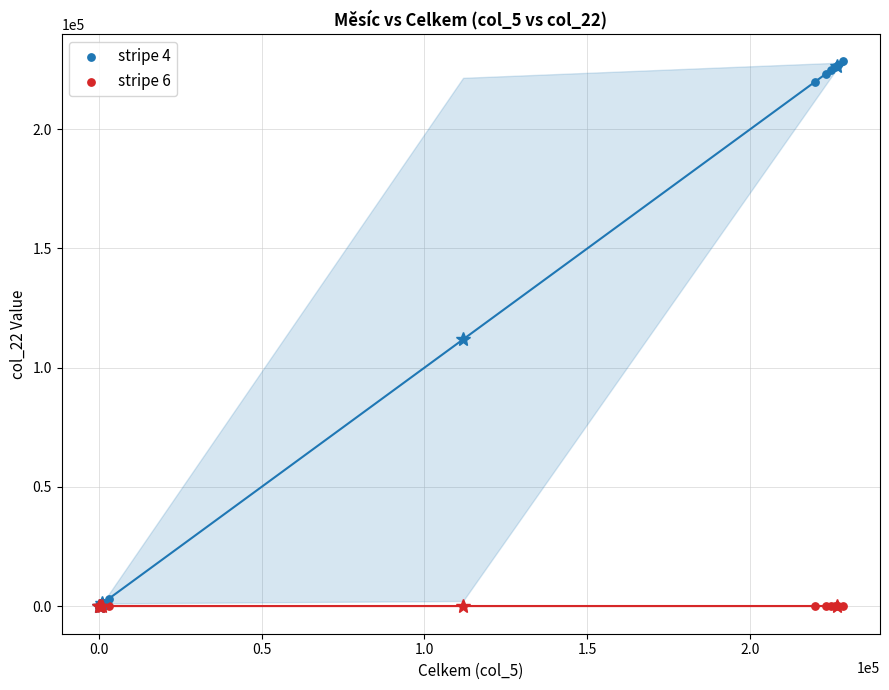

Which series contains the highest Y value?

stripe 4